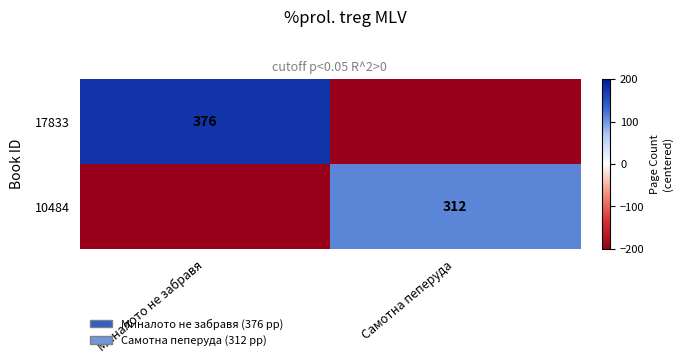

At how many categories does at least one series exceed -54?

2